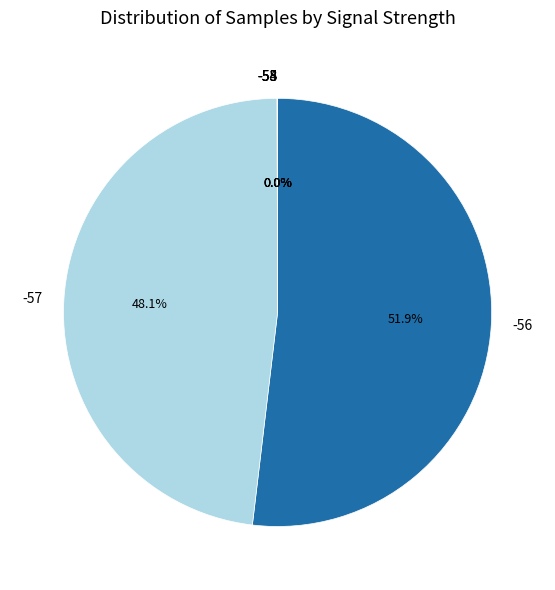

Is it true that -56 is 19% of the pie?

False